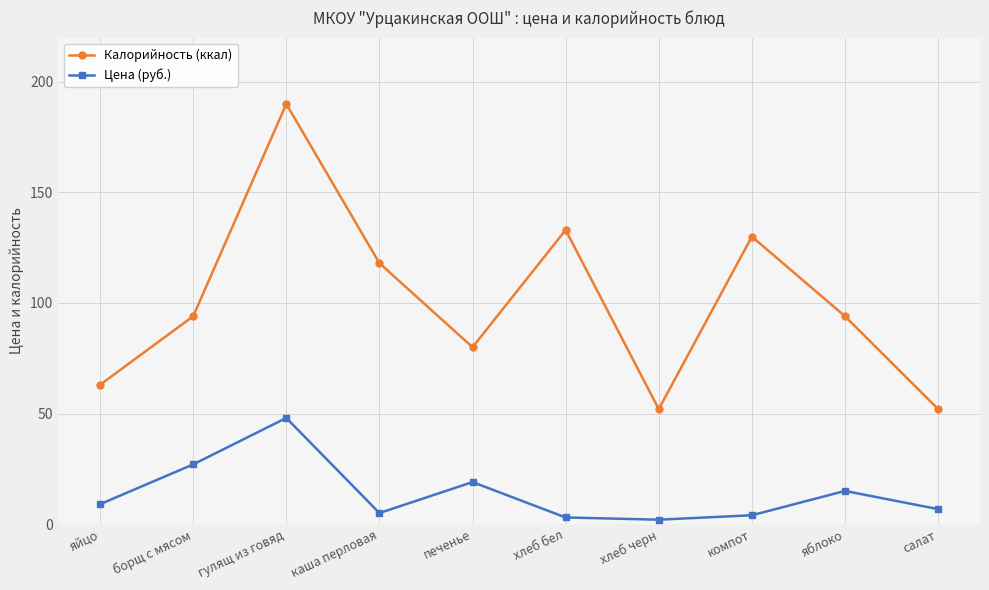

Where is the first local maximum for Калорийность (ккал)?

гулящ из говяд